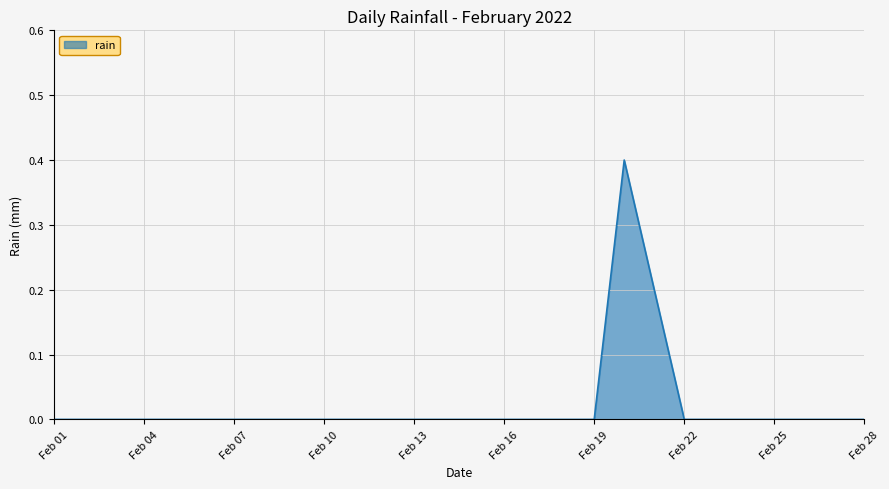

How many series are shown in this chart?

1